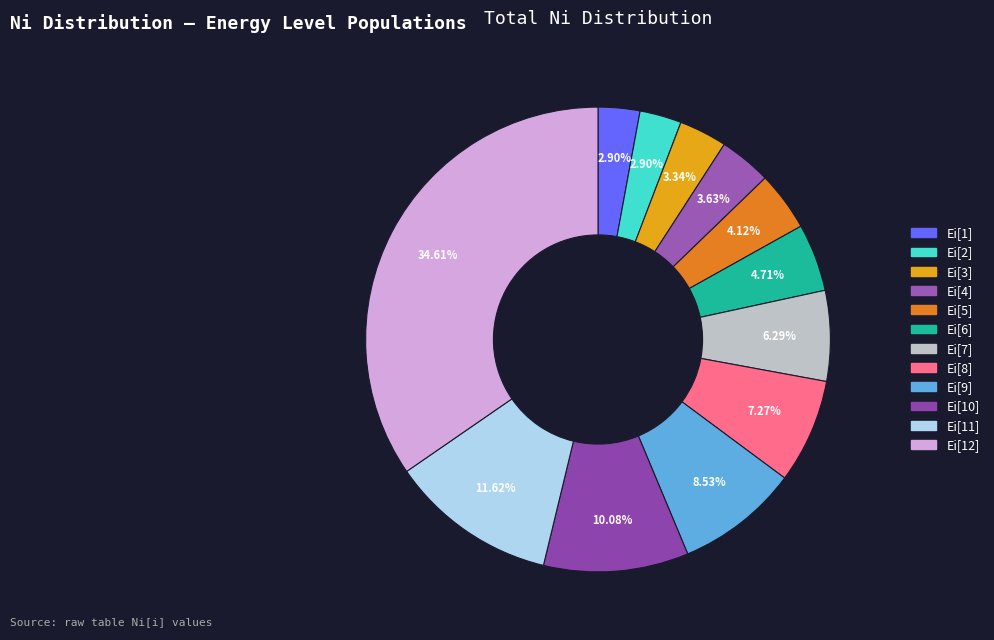

Count the number of slices in the pie.

12